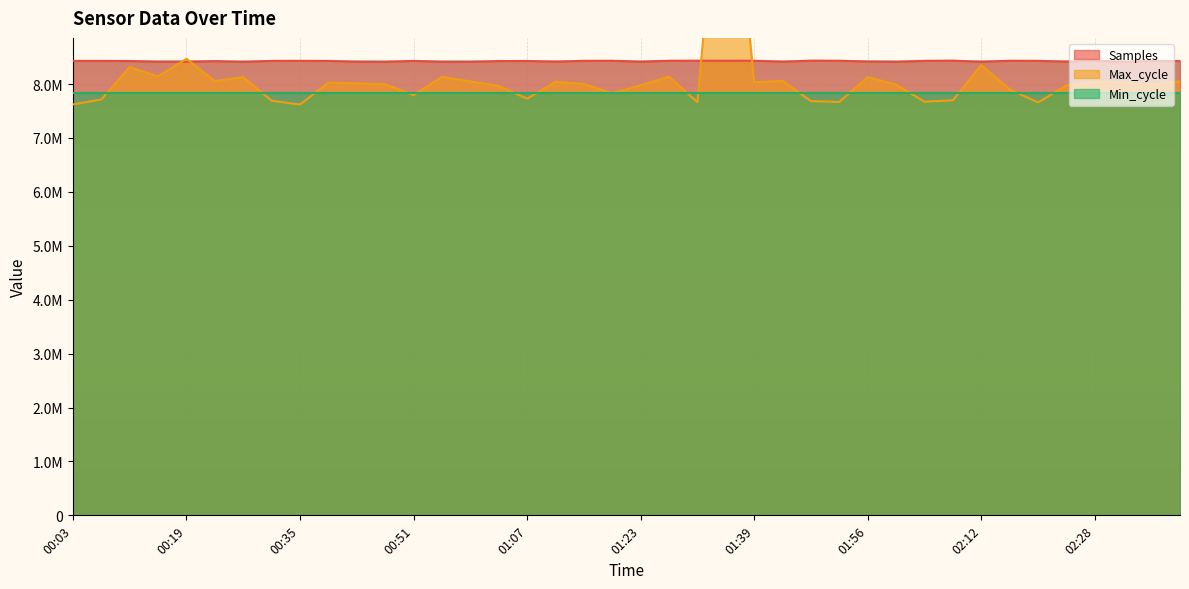

Where is Max_cycle nearest to the value 10536820?

00:19